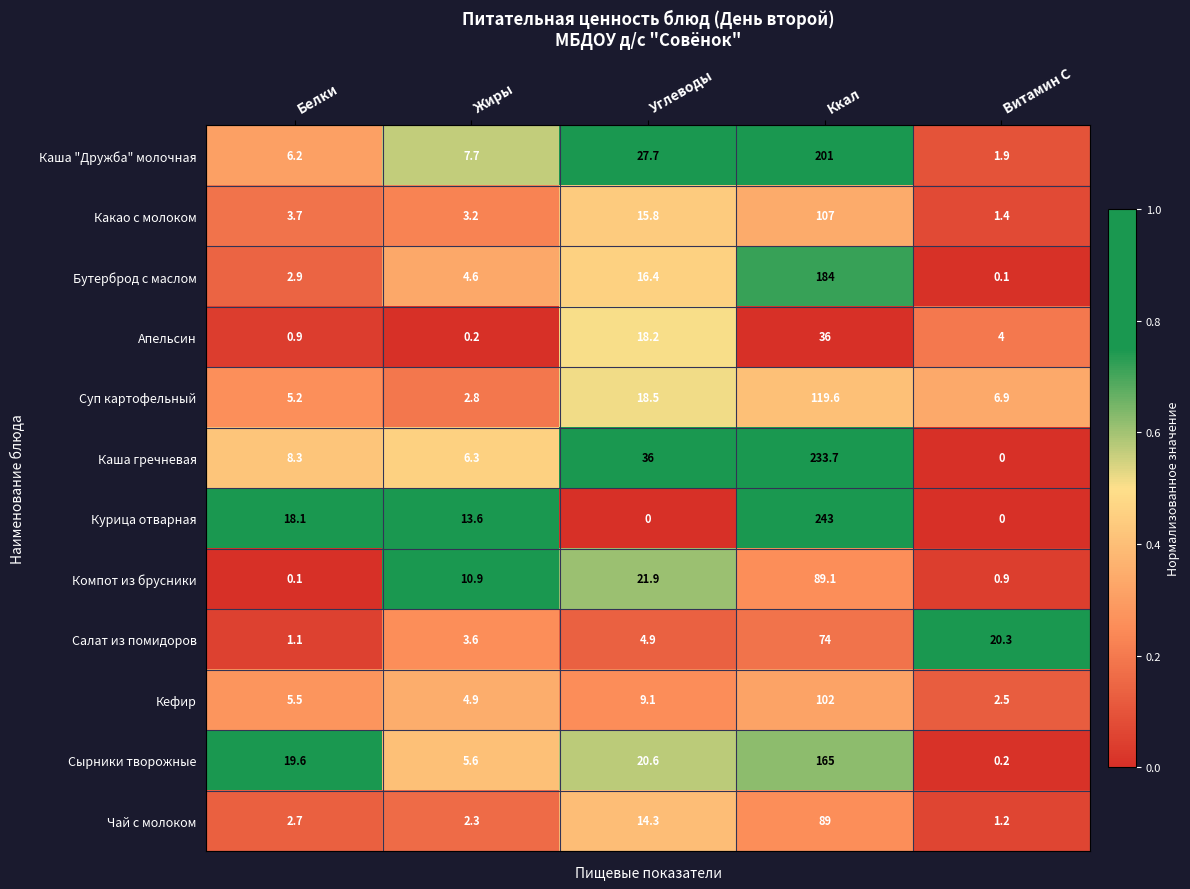

At which label does Чай с молоком first exceed 2?

Белки